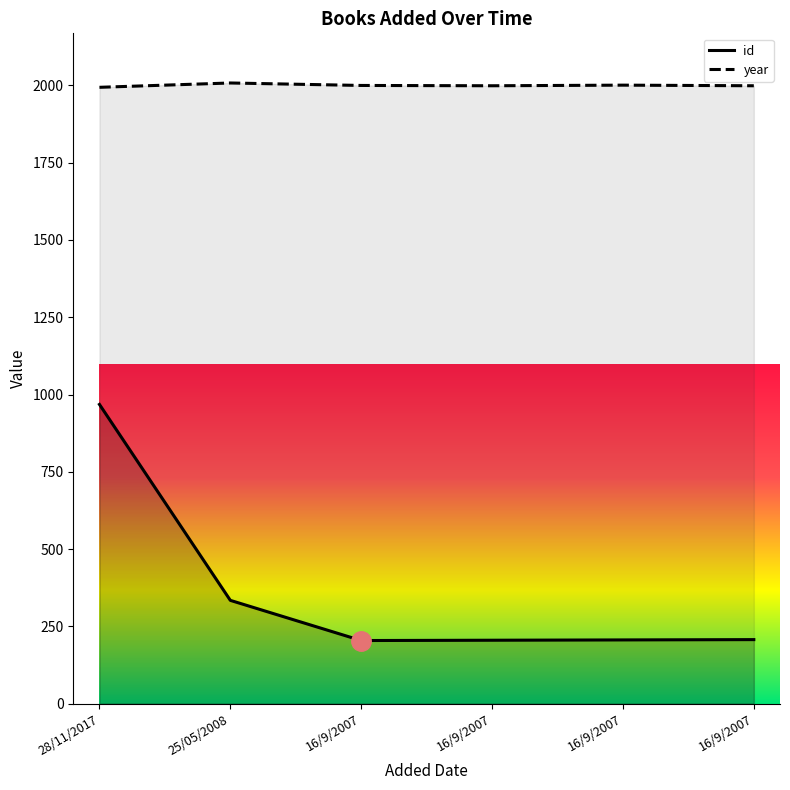

How many data points in id are above 207?

2